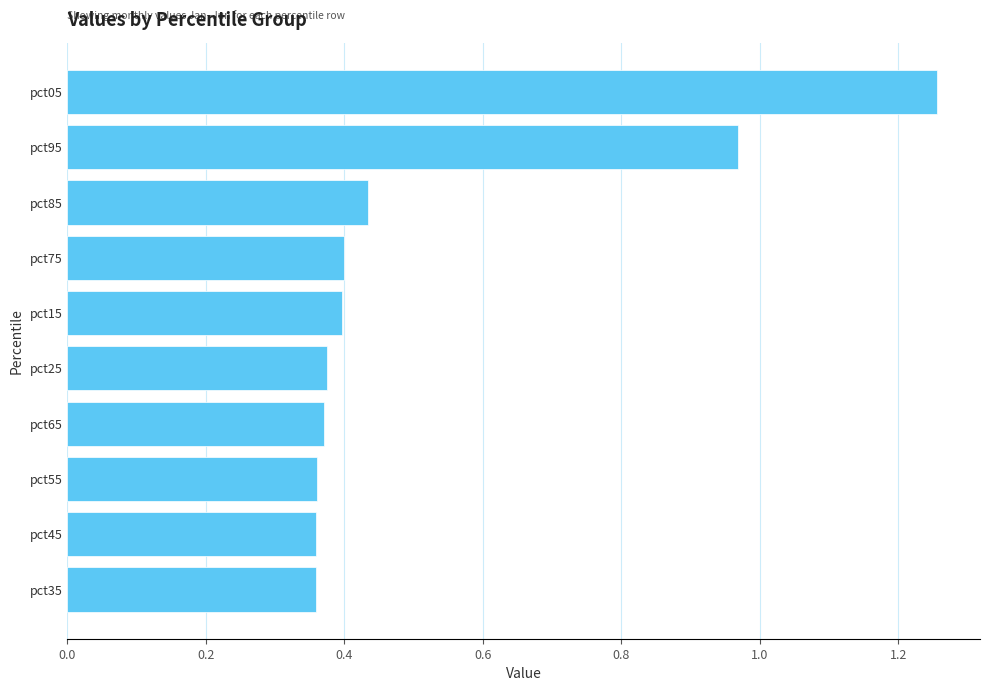

What is the change in value from pct65 to pct05?

+0.9